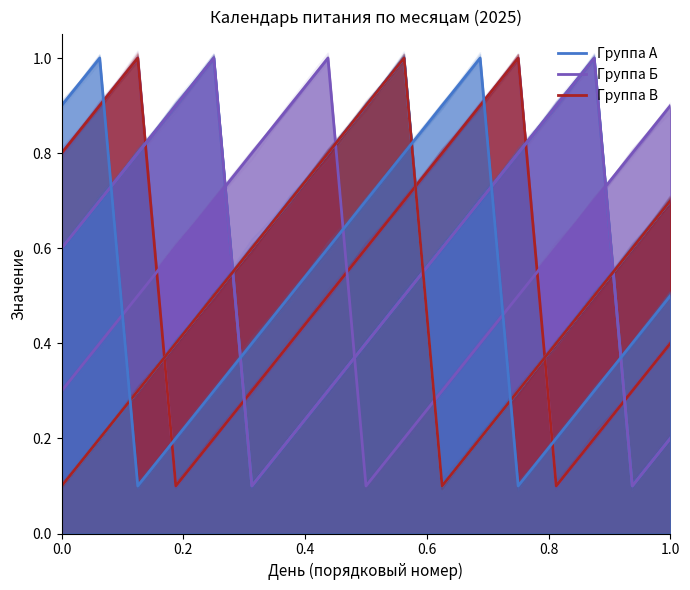

Where is the first local maximum for Группа Б?

0.4